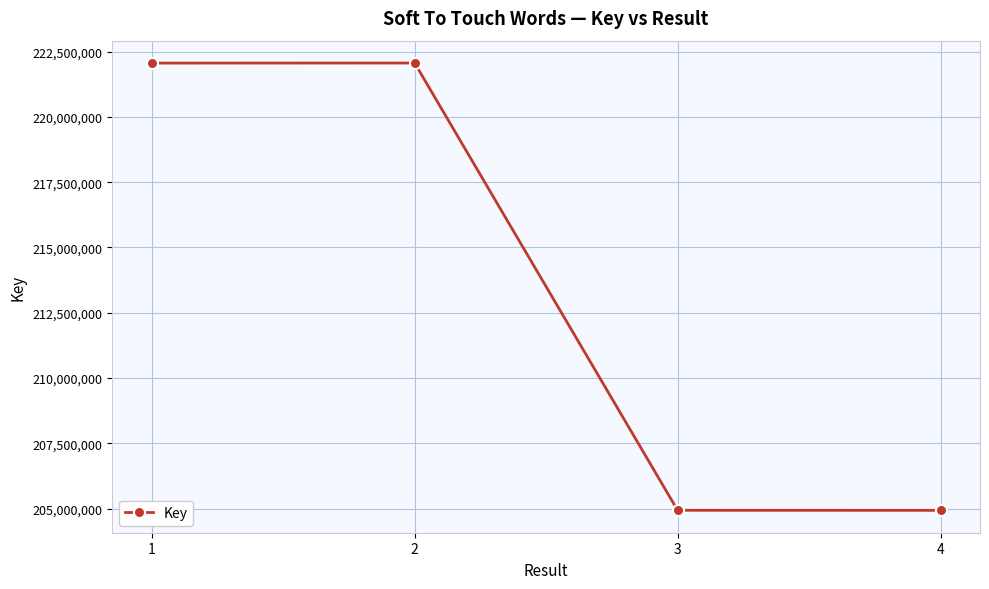

How many series are shown in this chart?

1